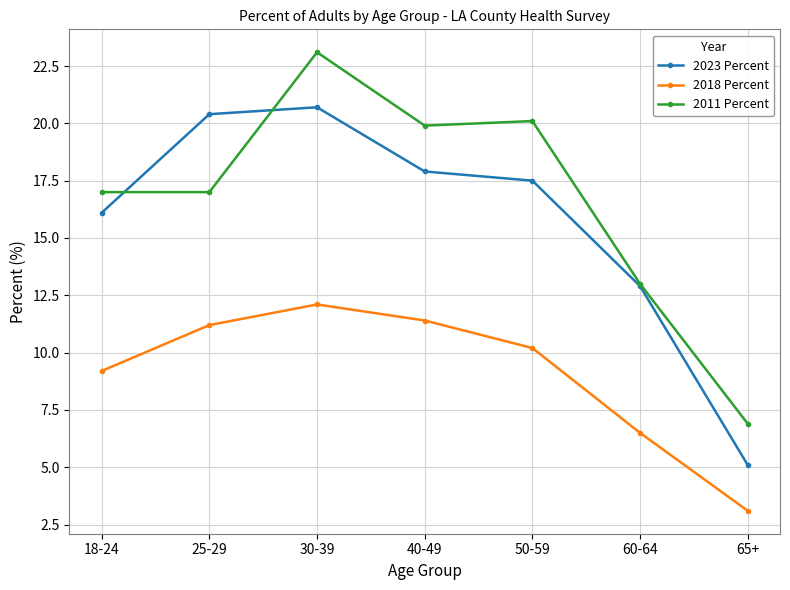

Reading left to right, transcribe all the data shown in this chart.

2023 Percent: 16.1	20.4	20.7	17.9	17.5	12.9	5.1
2018 Percent: 9.2	11.2	12.1	11.4	10.2	6.5	3.1
2011 Percent: 17.0	17.0	23.1	19.9	20.1	13.0	6.9